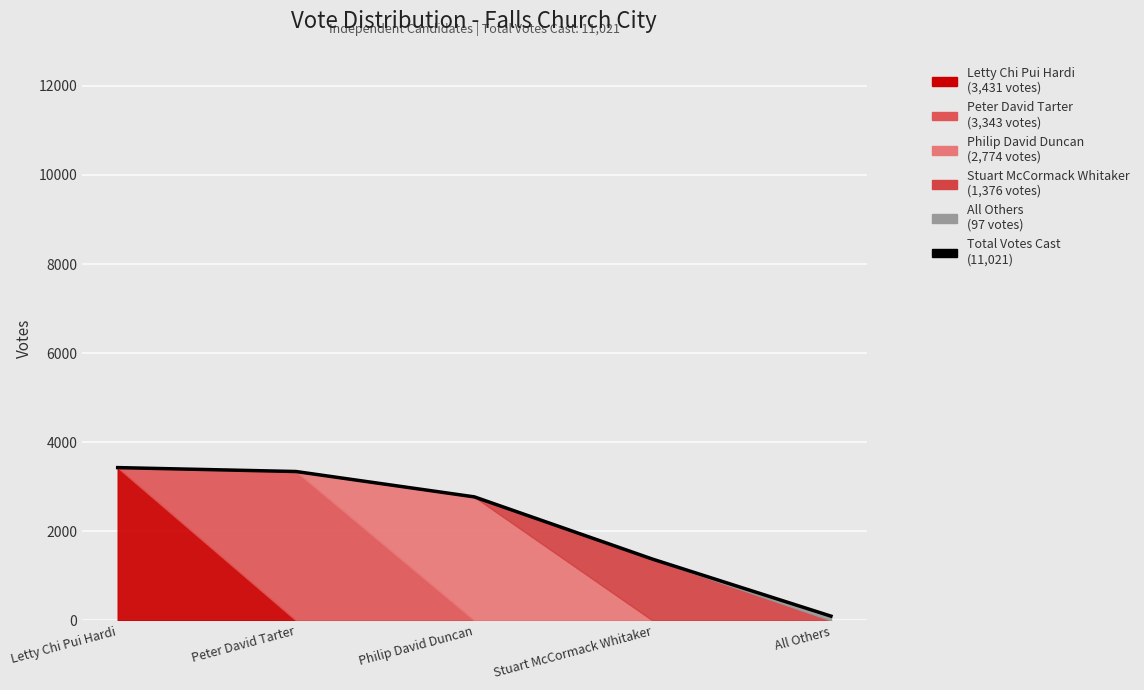

What is the smallest value displayed?

97